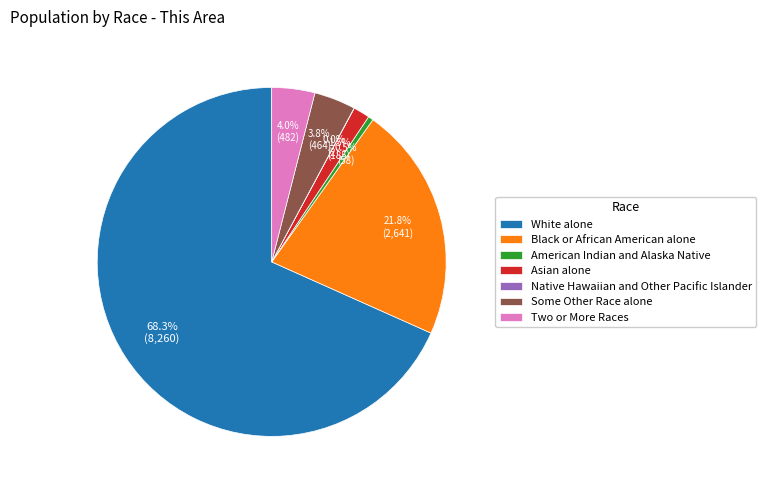

True or false: Black or African American alone accounts for 8% of the total.

False